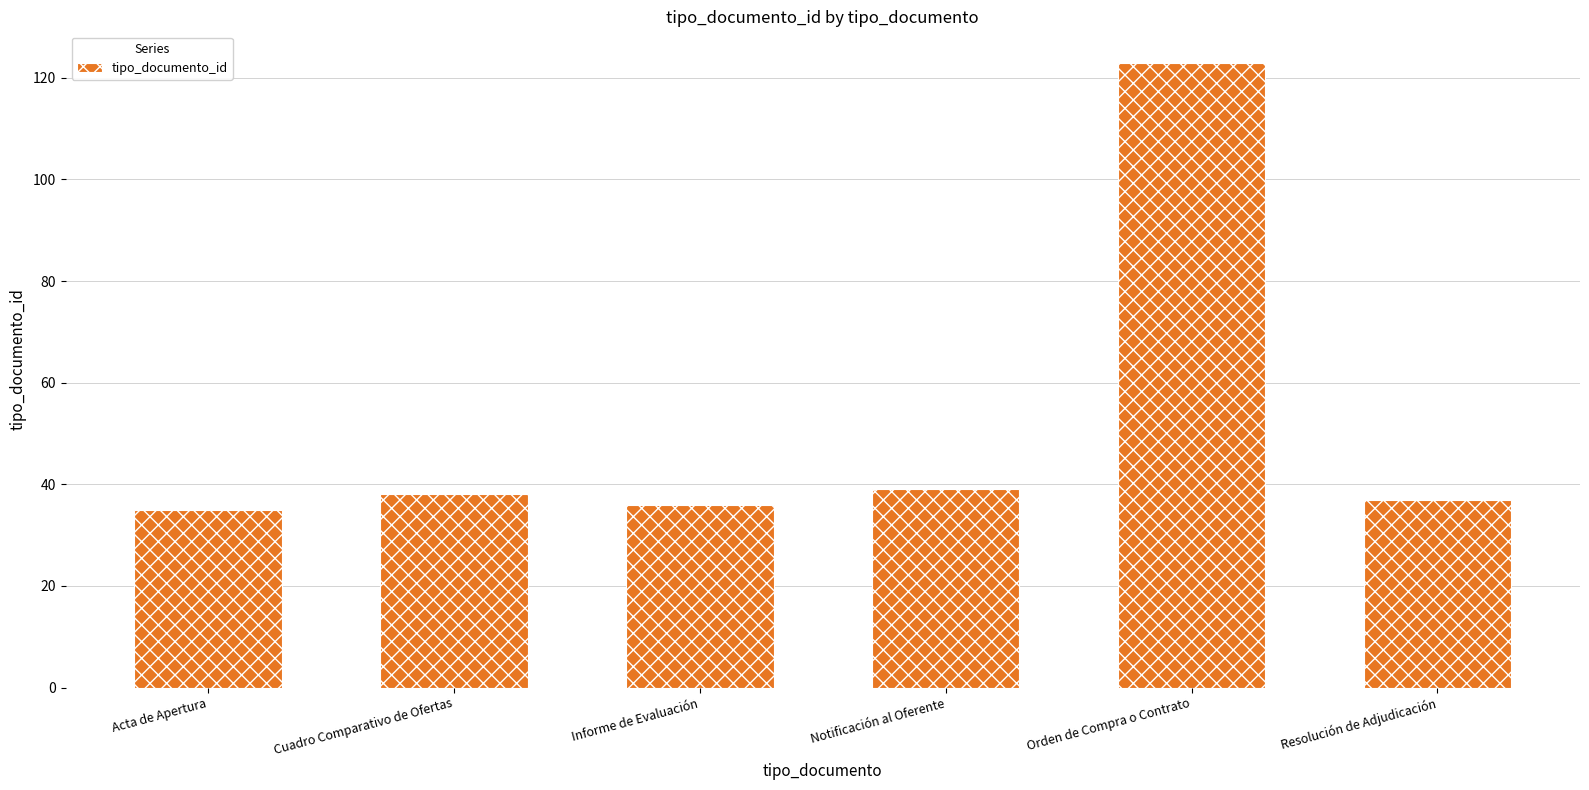

Which has a higher value, Cuadro Comparativo de Ofertas or Orden de Compra o Contrato?

Orden de Compra o Contrato